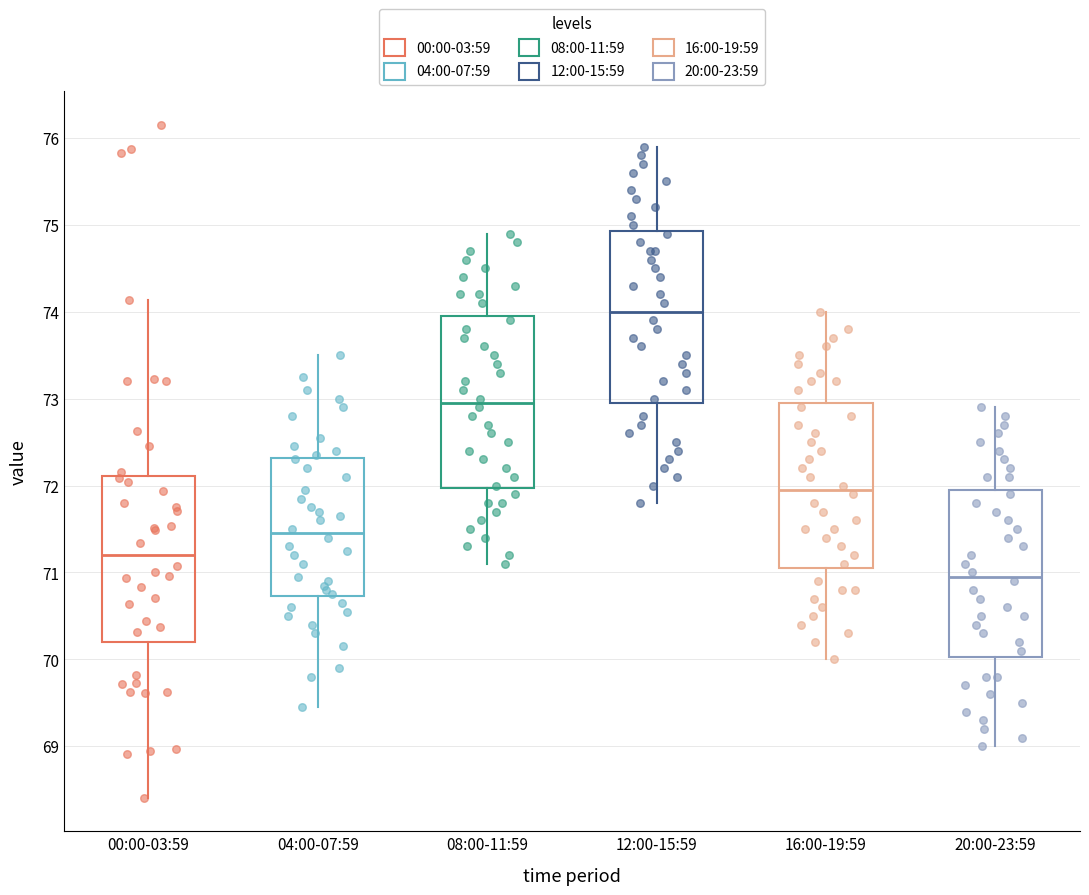

Reading left to right, read every box against the y-axis: the position of its median line, the range the box covers, and the ends of its whiskers. The values are not printed on the chart, so give them approximately, as read against the axis.

00:00-03:59: median 71.2, box 70.2 to 72.1, whiskers 68.4 to 74.1
04:00-07:59: median 71.5, box 70.7 to 72.3, whiskers 69.5 to 73.5
08:00-11:59: median 73.0, box 72.0 to 74.0, whiskers 71.1 to 74.9
12:00-15:59: median 74.0, box 73.0 to 74.9, whiskers 71.8 to 75.9
16:00-19:59: median 72.0, box 71.1 to 73.0, whiskers 70.0 to 74.0
20:00-23:59: median 71.0, box 70.0 to 72.0, whiskers 69.0 to 72.9